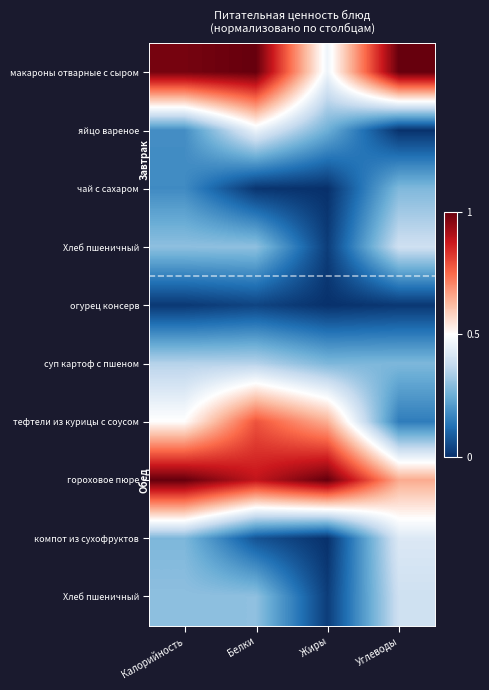

At how many categories does at least one series exceed 0?

4